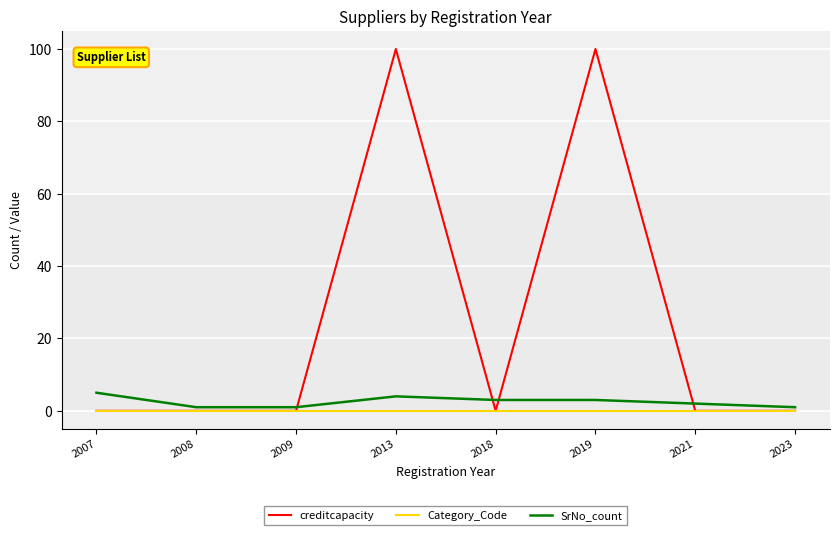

Is the value of Category_Code at 2007 greater than the value of SrNo_count at 2019?

No